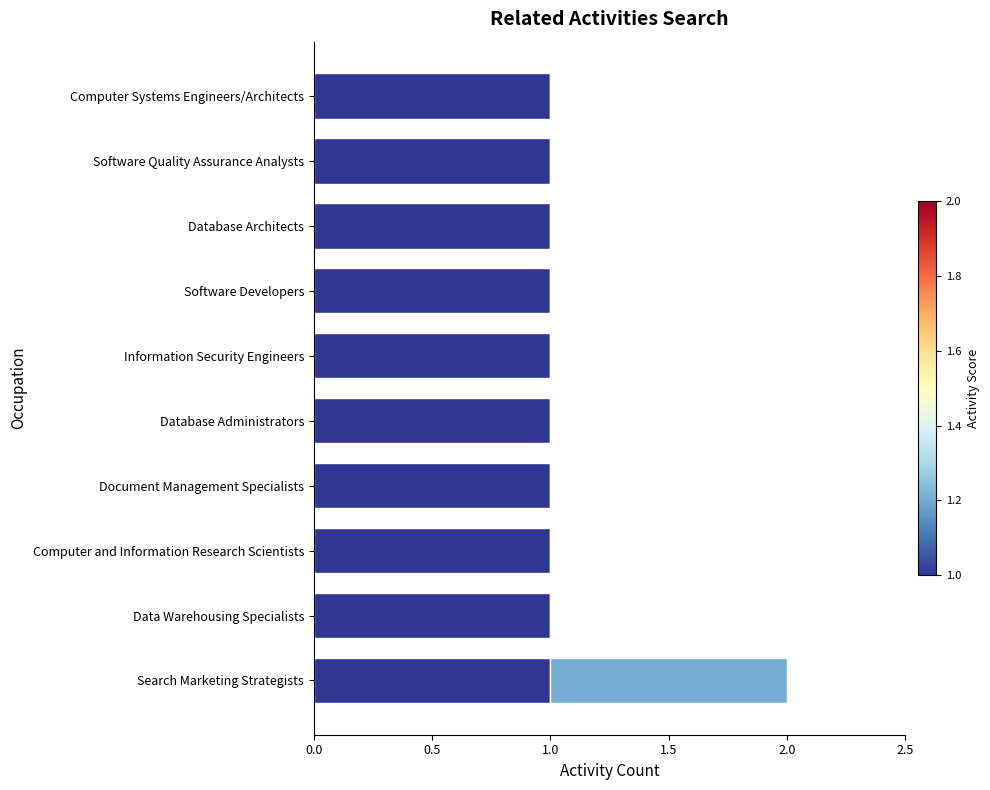

Is the value of Similar Activities at 8 greater than the value of Shared Activities at 7?

No